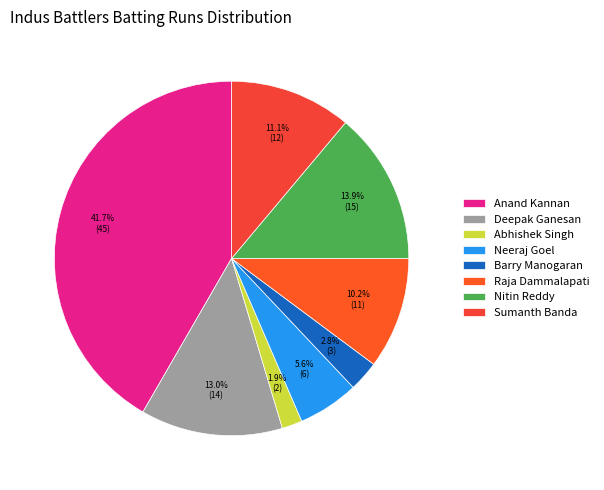

To the nearest percent, what is the combined percentage of Raja Dammalapati and Neeraj Goel?

16%